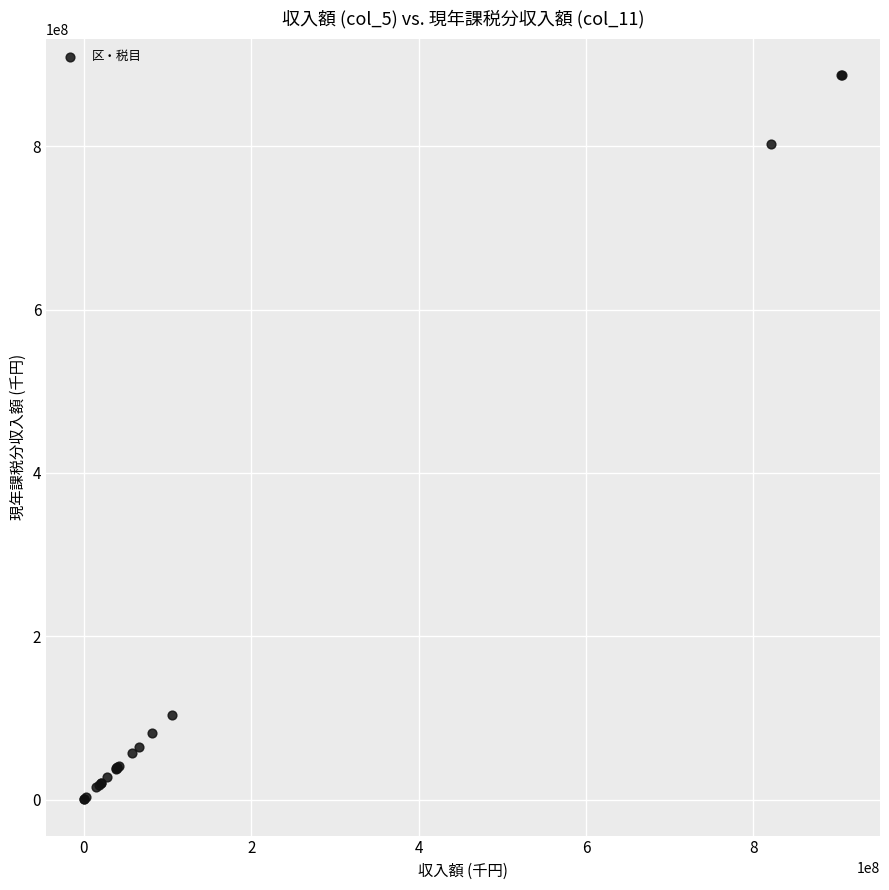

What Y value in the scatter plot is closest to 443917083?

103670872